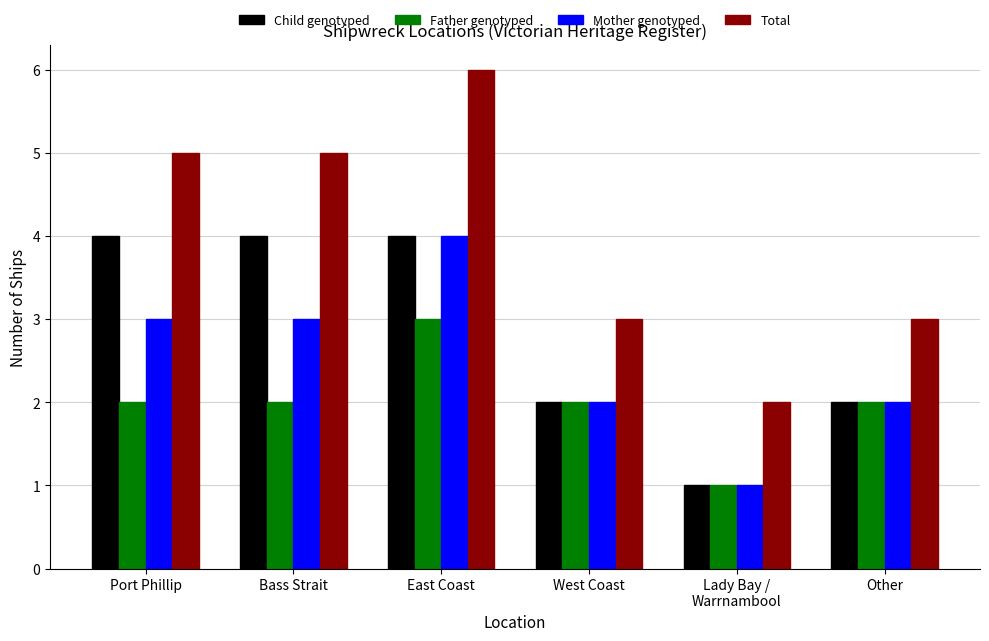

Reading left to right, list all the values displayed in this chart.

Child genotyped: Port Phillip=4	Bass Strait=4	East Coast=4	West Coast=2	Lady Bay /
Warrnambool=1	Other=2
Father genotyped: Port Phillip=2	Bass Strait=2	East Coast=3	West Coast=2	Lady Bay /
Warrnambool=1	Other=2
Mother genotyped: Port Phillip=3	Bass Strait=3	East Coast=4	West Coast=2	Lady Bay /
Warrnambool=1	Other=2
Total: Port Phillip=5	Bass Strait=5	East Coast=6	West Coast=3	Lady Bay /
Warrnambool=2	Other=3